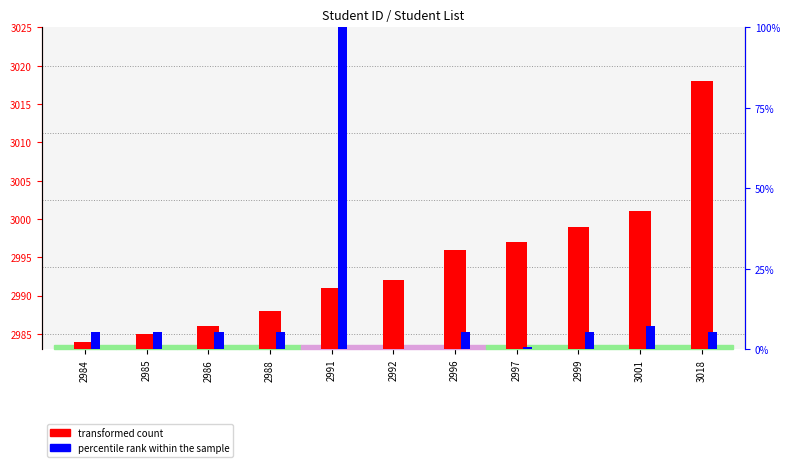

The value of transformed count at 3018 is 11.0. True or false?

False